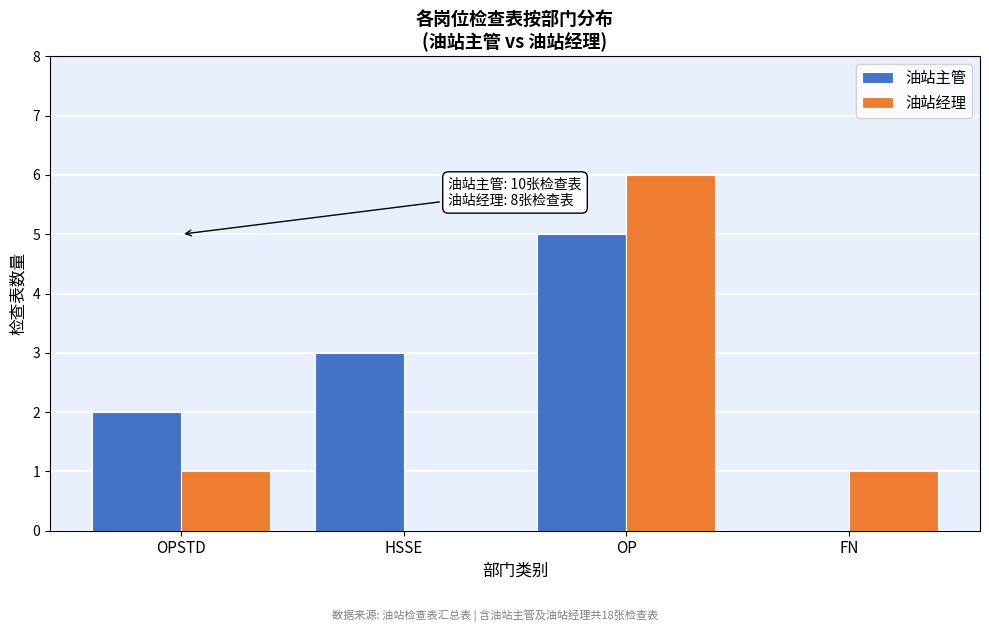

Reading left to right, extract all data points from this chart.

油站主管: OPSTD=2	HSSE=3	OP=5	FN=0
油站经理: OPSTD=1	HSSE=0	OP=6	FN=1